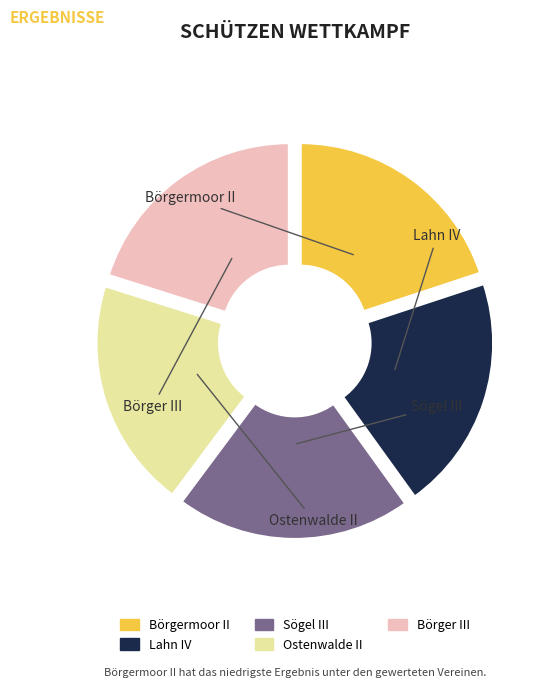

What is the smallest slice in the pie chart?

Ostenwalde II